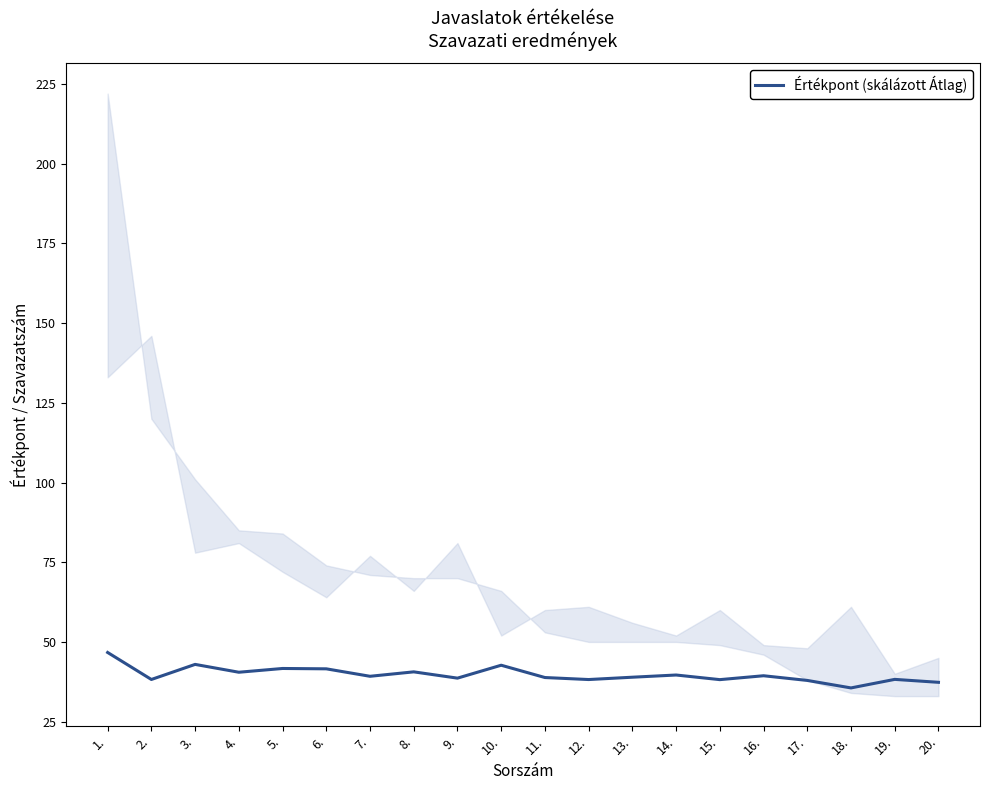

Does the chart have visible grid lines?

No